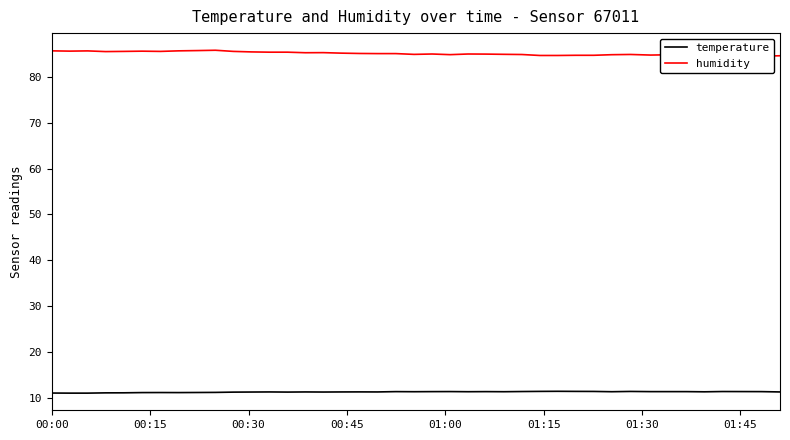

What are all the series names shown in the legend?

temperature, humidity